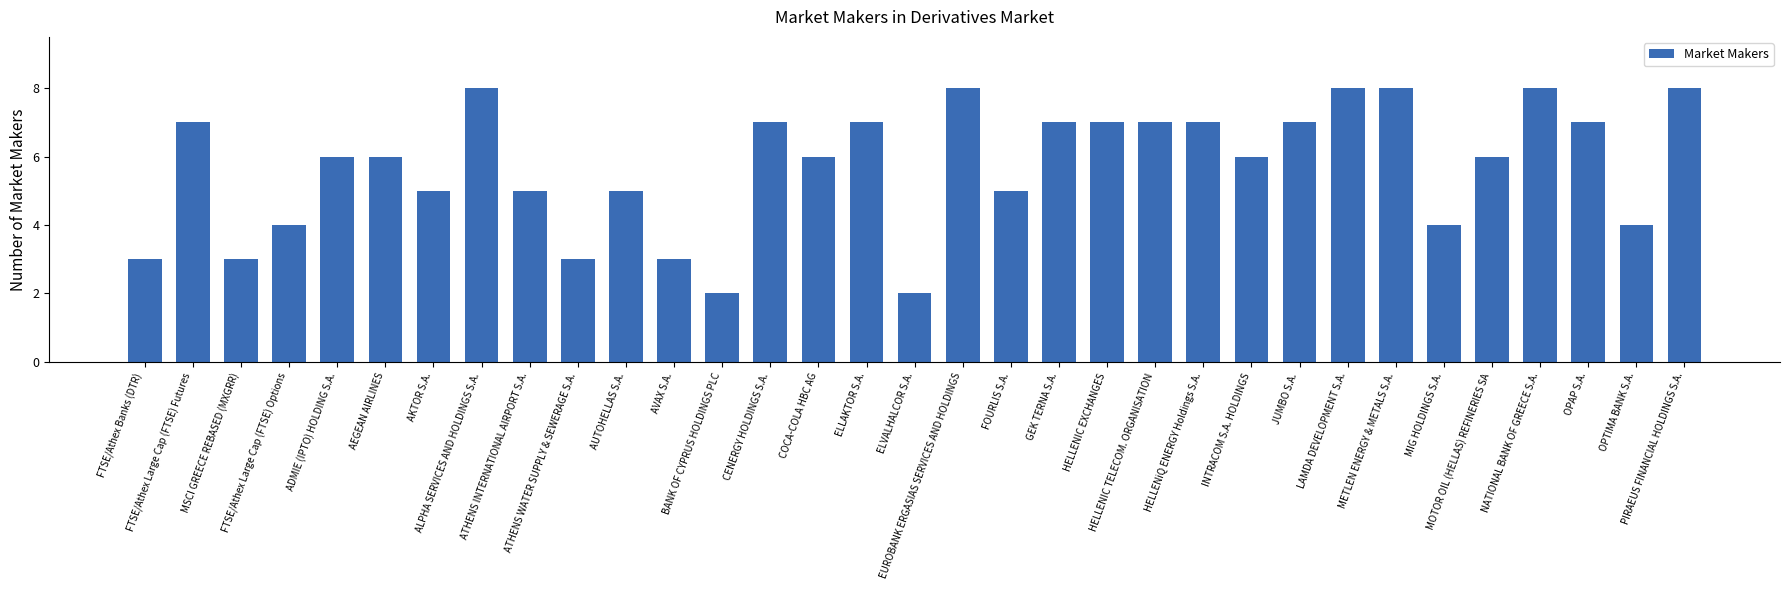

Approximately how many times larger is the value at HELLENiQ ENERGY Holdings S.A. compared to CENERGY HOLDINGS S.A.?

1.0